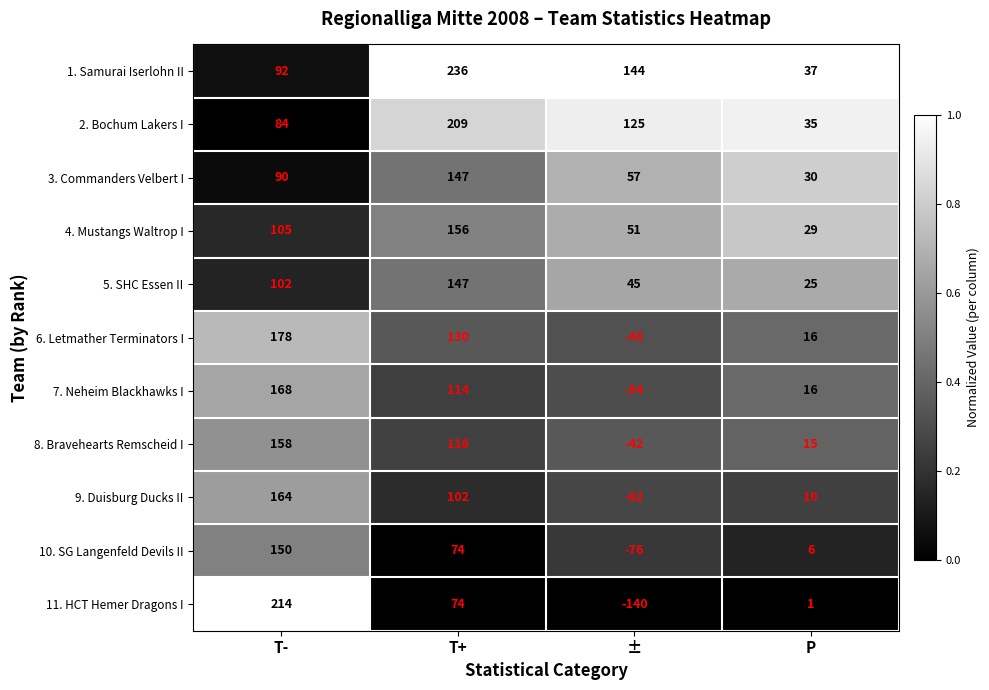

What is the total value across all series at T-?

1505